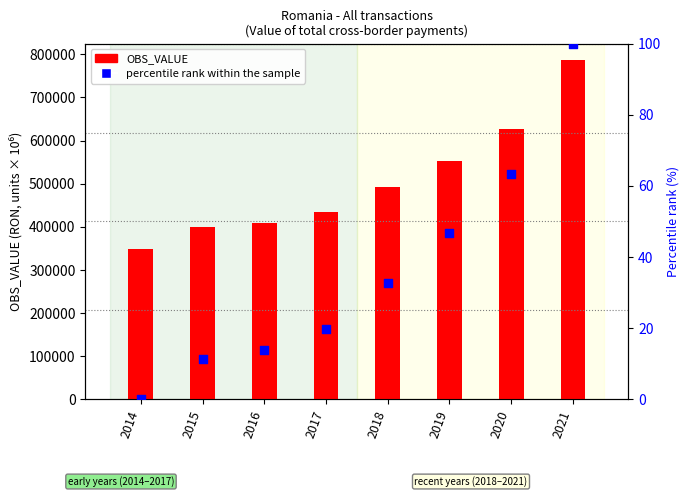

At which category is the sum across all series the highest?

2021